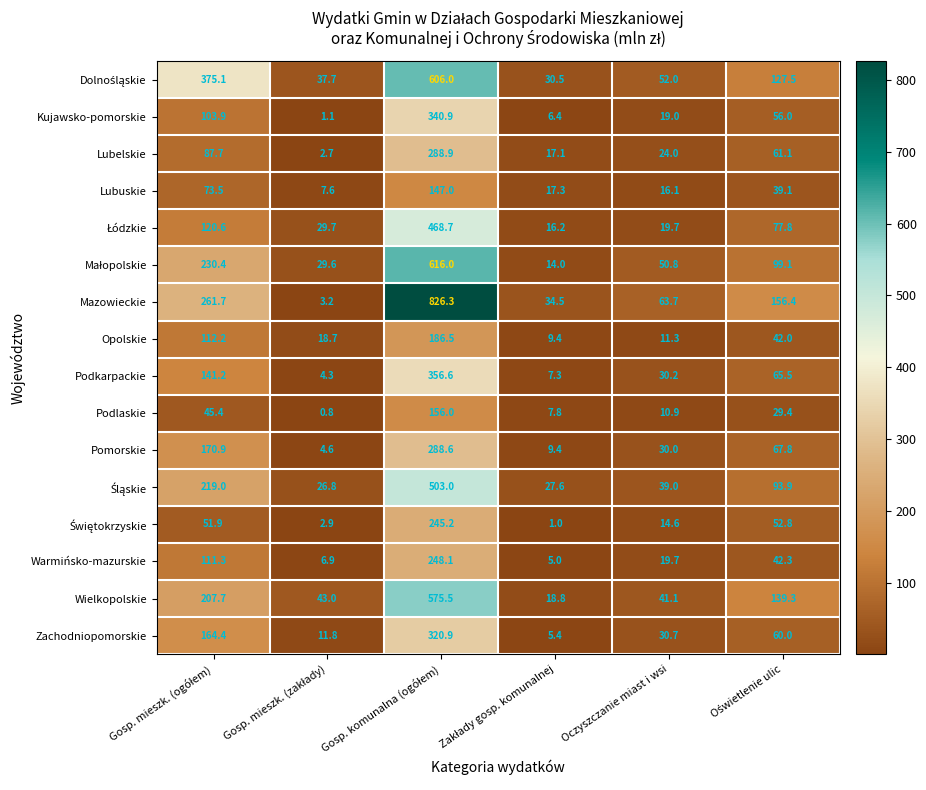

What is the approximate value of Opolskie at Oczyszczanie miast i wsi?

11.3